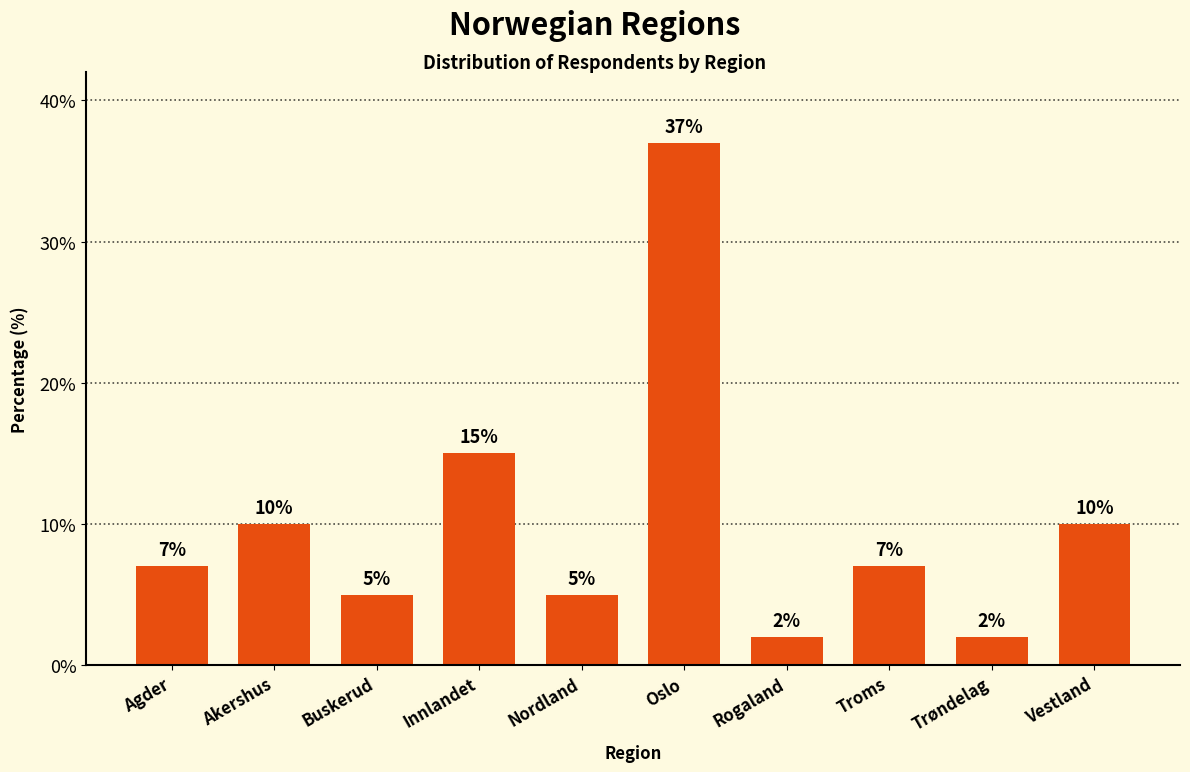

What is the change in value from Agder to Innlandet?

+8